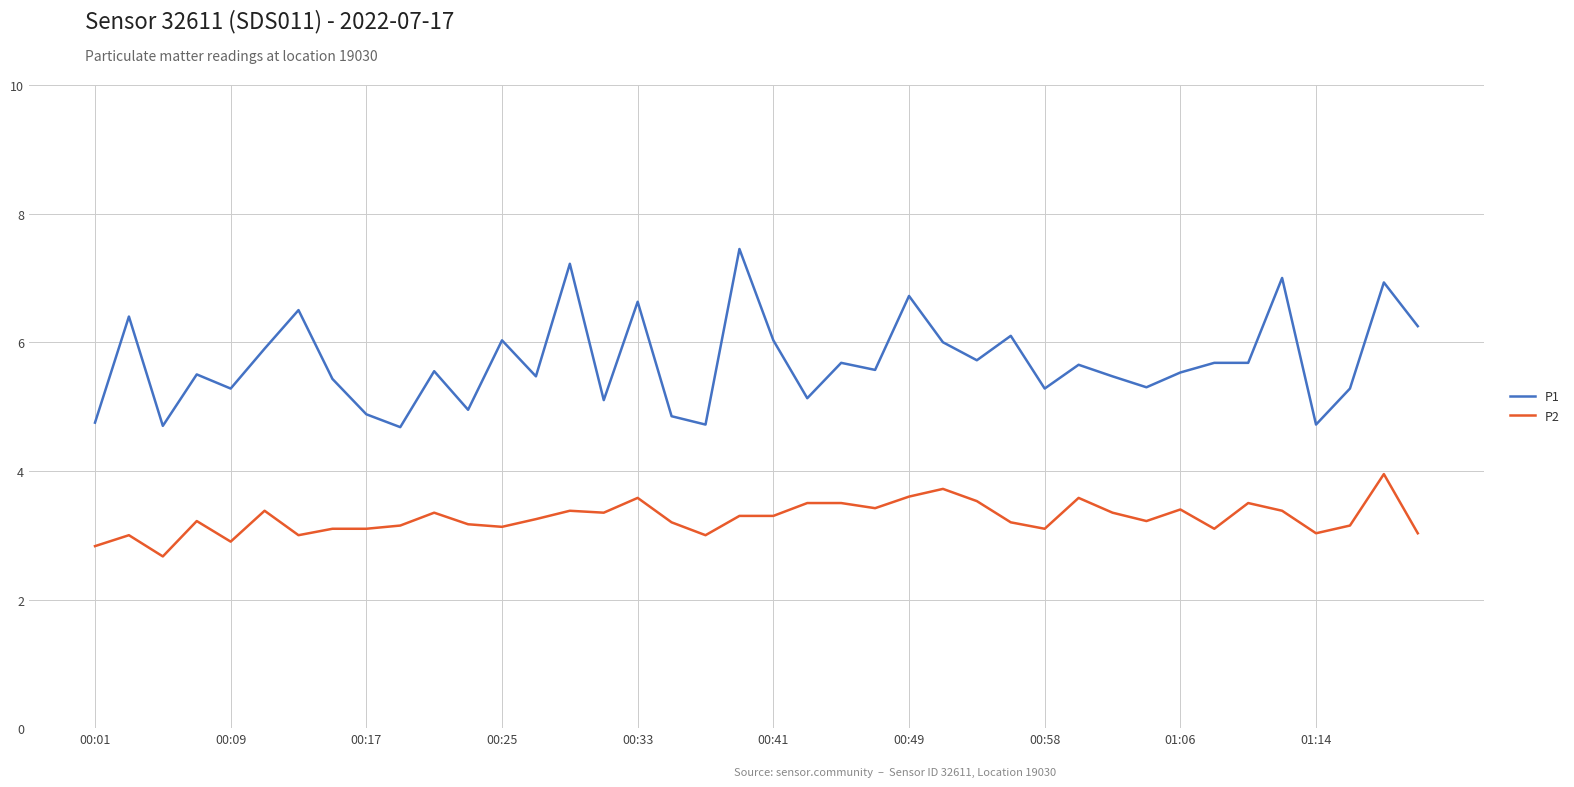

Rank the series by their average value, from highest to lowest.

P1, P2